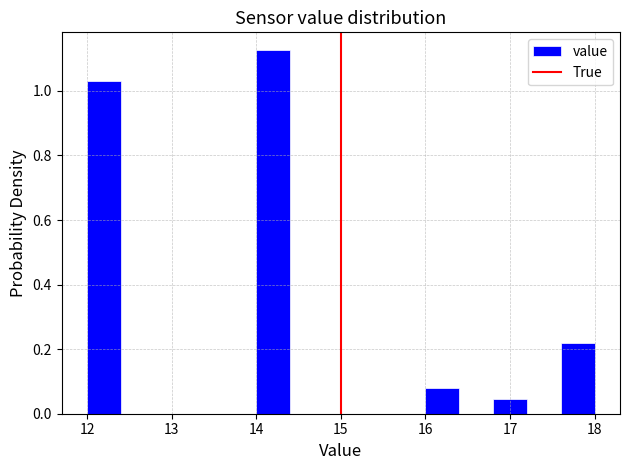

Over which range of the x-axis is the bar tallest?

14.0 to 14.4